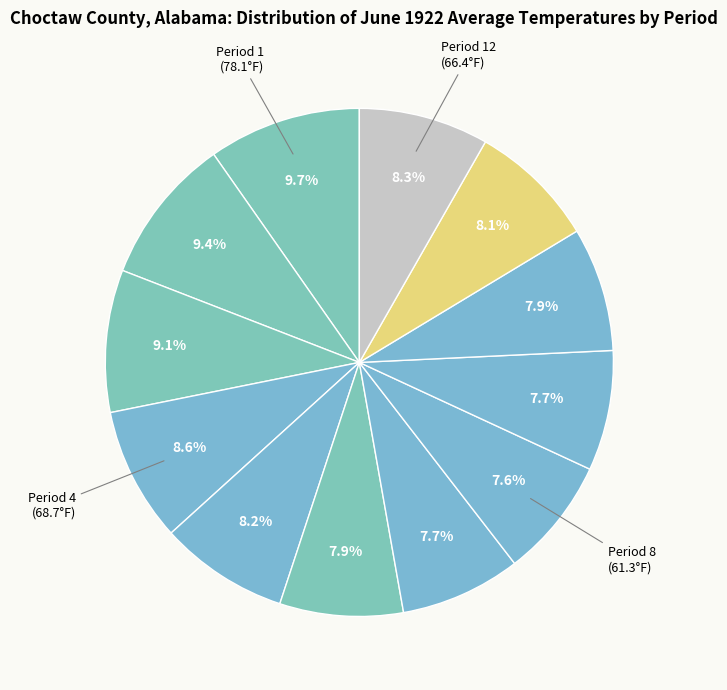

How many segments does this pie chart have?

12